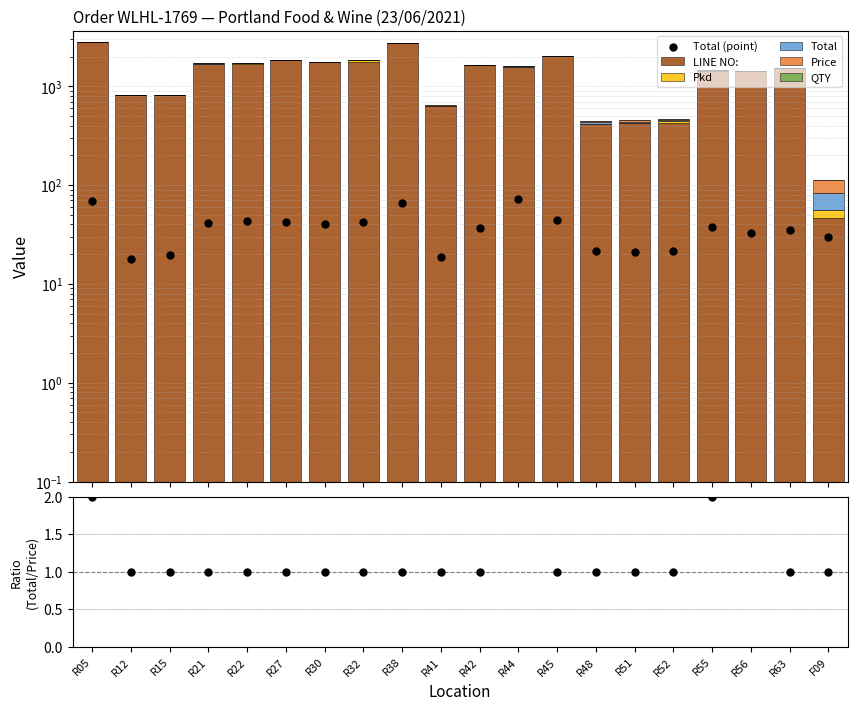

What are all the series names shown in the legend?

Total, Price, QTY, Pkd, LINE NO: